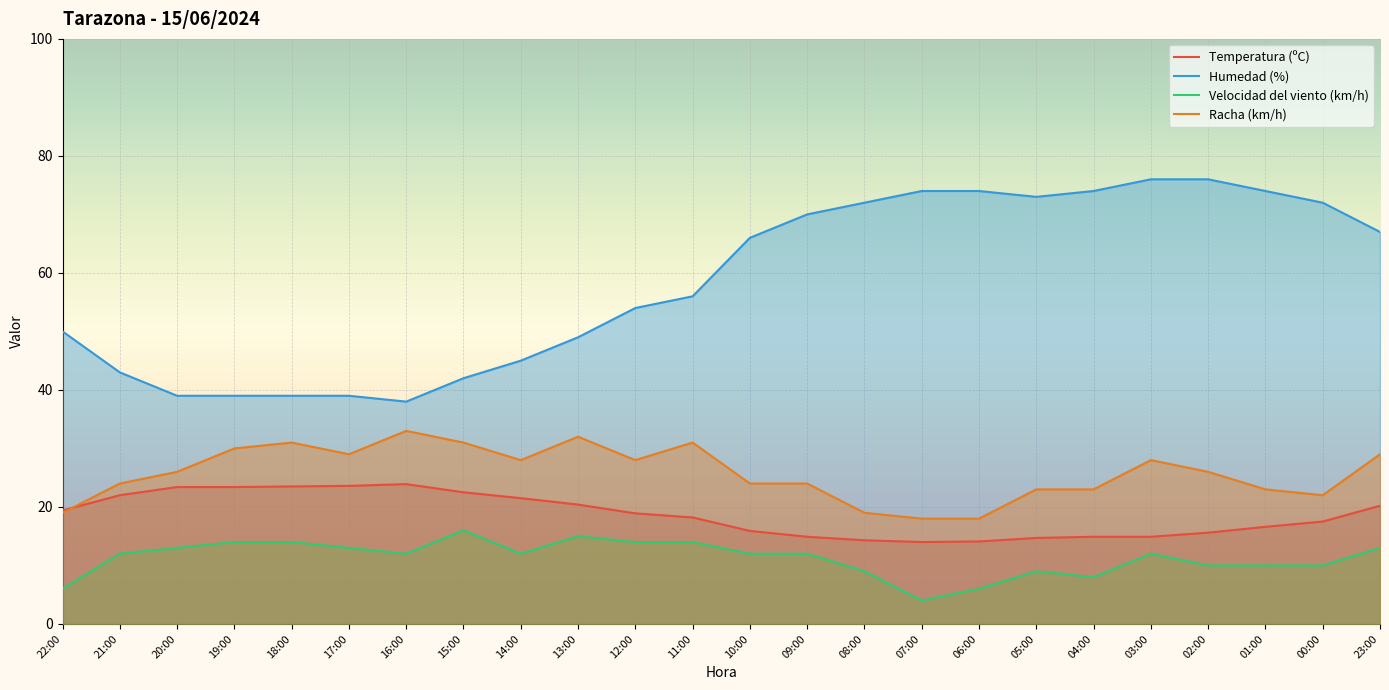

What is the value of the Velocidad del viento (km/h) point at the 9th from the left?

12.0